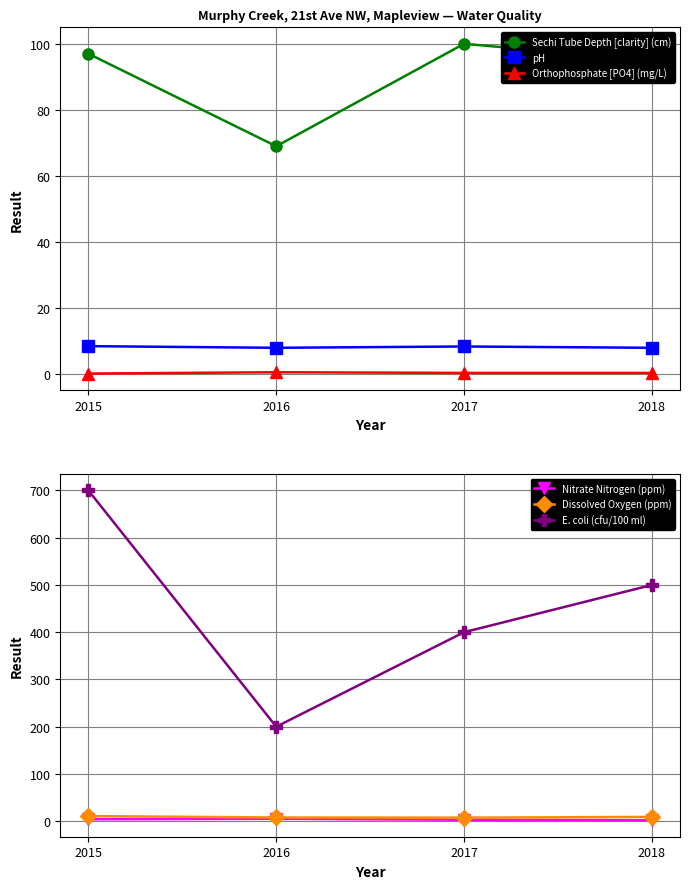

At which category does pH reach its first local peak?

2017